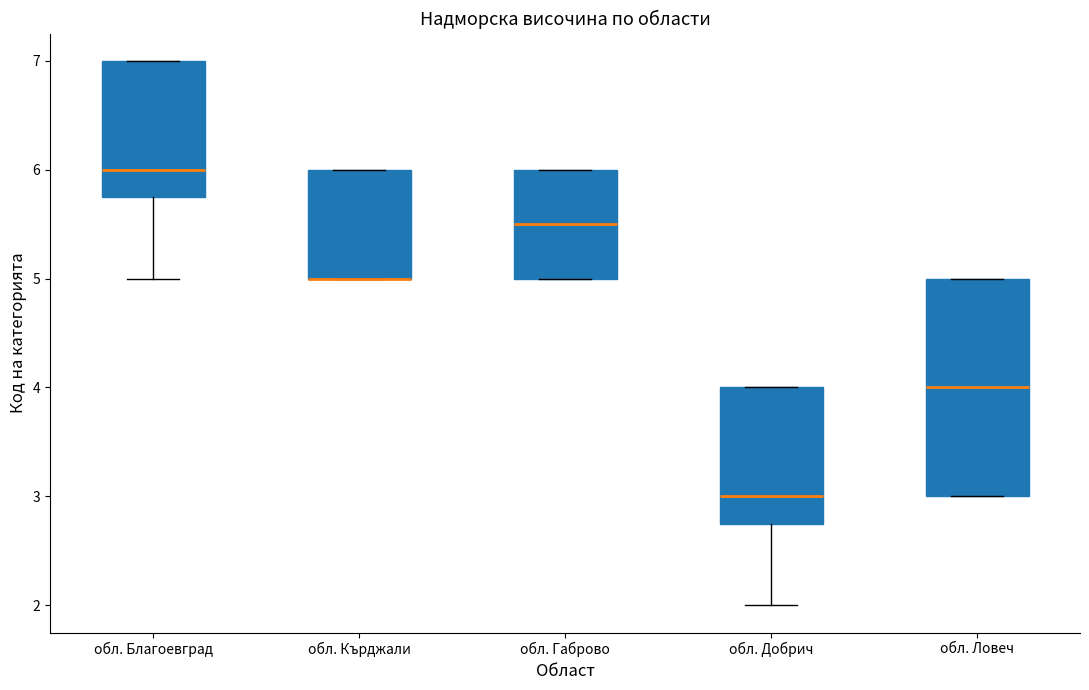

Reading left to right, read every box against the y-axis: the position of its median line, the range the box covers, and the ends of its whiskers. The values are not printed on the chart, so give them approximately, as read against the axis.

обл. Благоевград: median 6.0, box 5.8 to 7.0, whiskers 5.0 to 7.0
обл. Кърджали: median 5.0 (drawn on the box's lower edge), box 5.0 to 6.0, whiskers 5.0 to 6.0
обл. Габрово: median 5.5, box 5.0 to 6.0, whiskers 5.0 to 6.0
обл. Добрич: median 3.0, box 2.8 to 4.0, whiskers 2.0 to 4.0
обл. Ловеч: median 4.0, box 3.0 to 5.0, whiskers 3.0 to 5.0